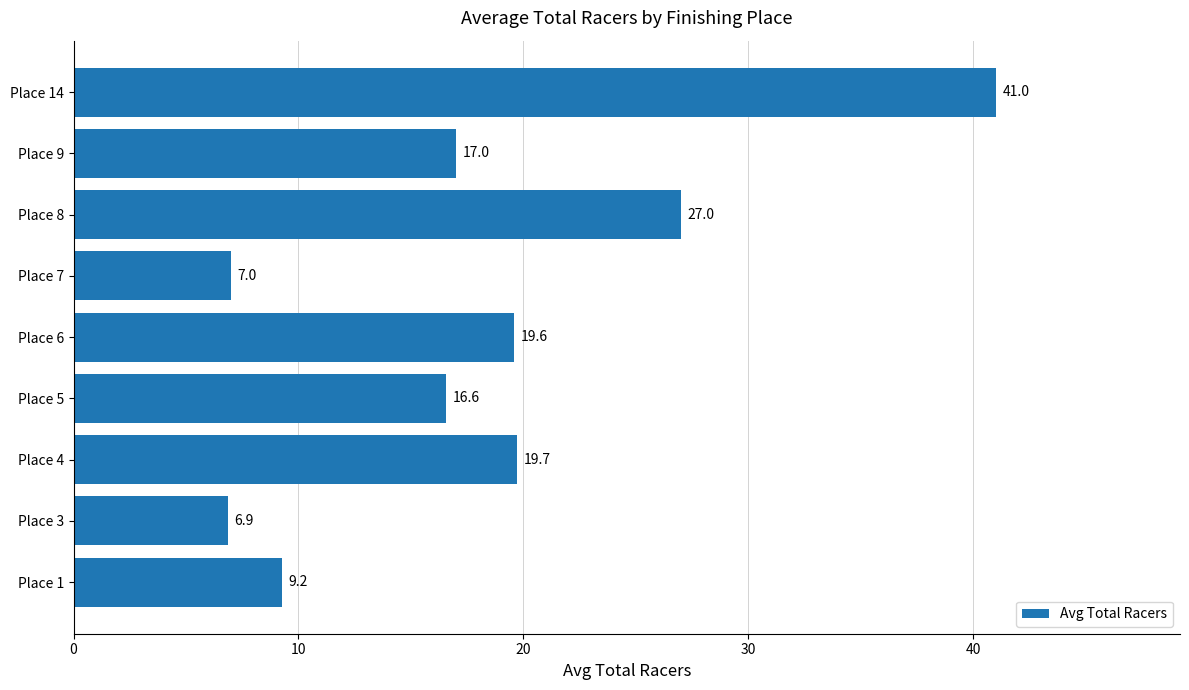

How many categories are shown in the chart?

9